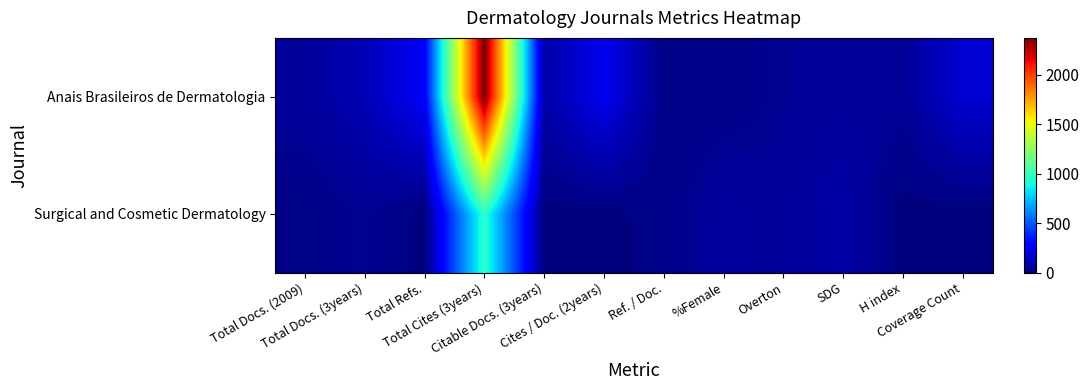

Which series changed the most between Total Docs. (3years) and SDG?

Anais Brasileiros de Dermatologia